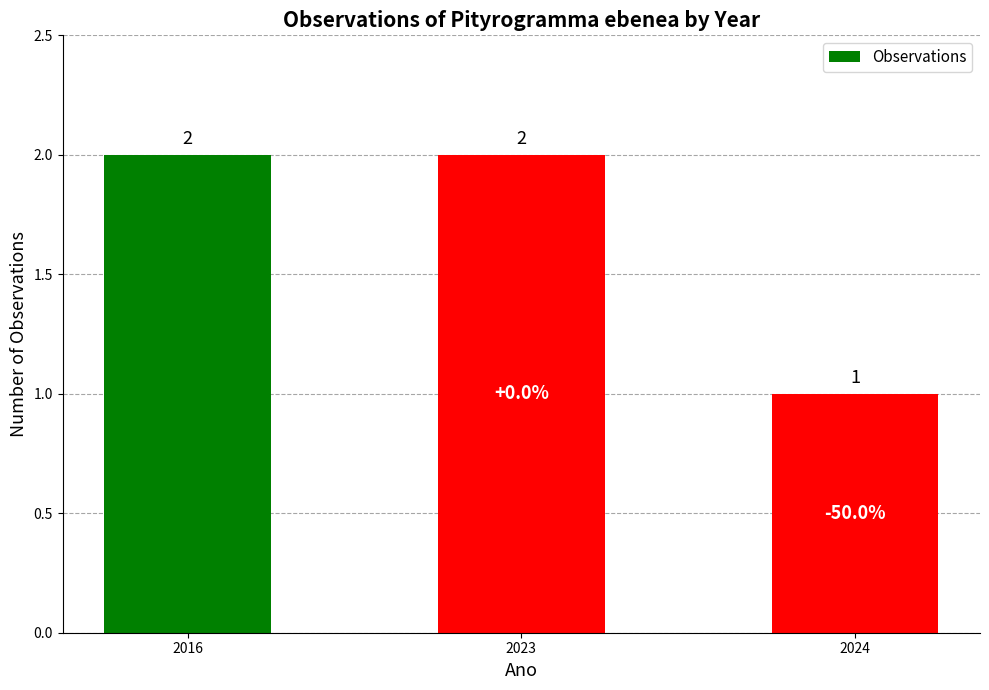

Count the values in the range 1 to 2.

3